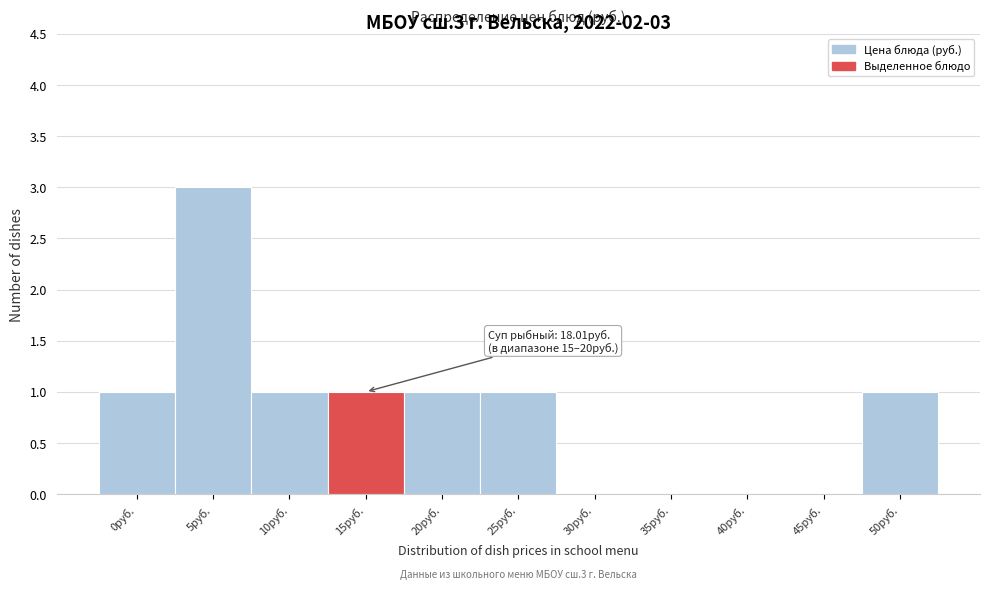

Reading right to left, what are all the values shown in this chart?

50руб.=1	45руб.=0	40руб.=0	35руб.=0	30руб.=0	25руб.=1	20руб.=1	15руб.=1	10руб.=1	5руб.=3	0руб.=1